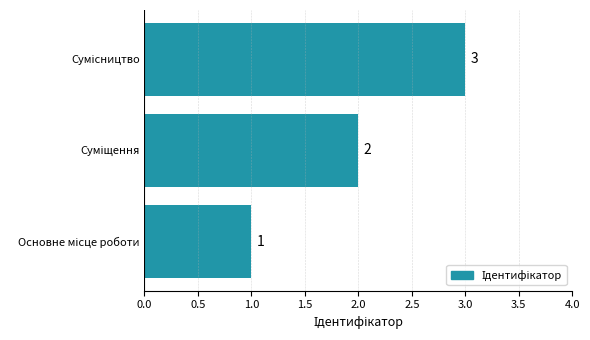

What is the sum of all values?

6